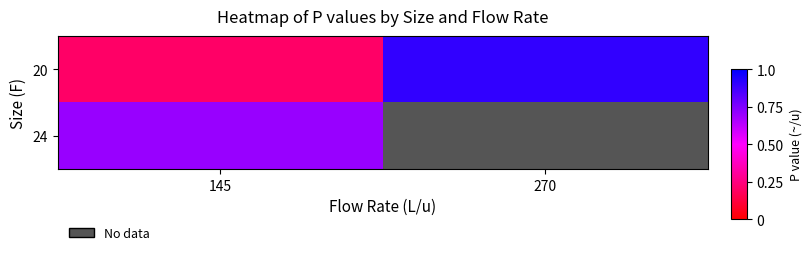

Which label corresponds to the smallest value in the chart?

145